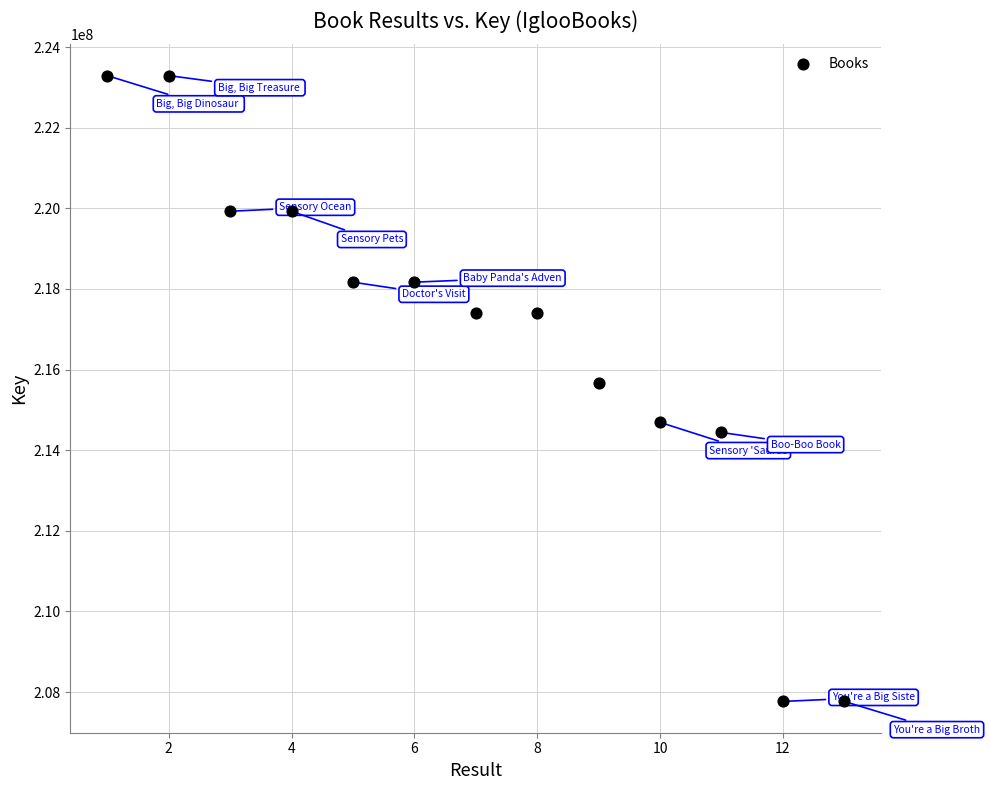

What is the range of X values (max minus min)?

12